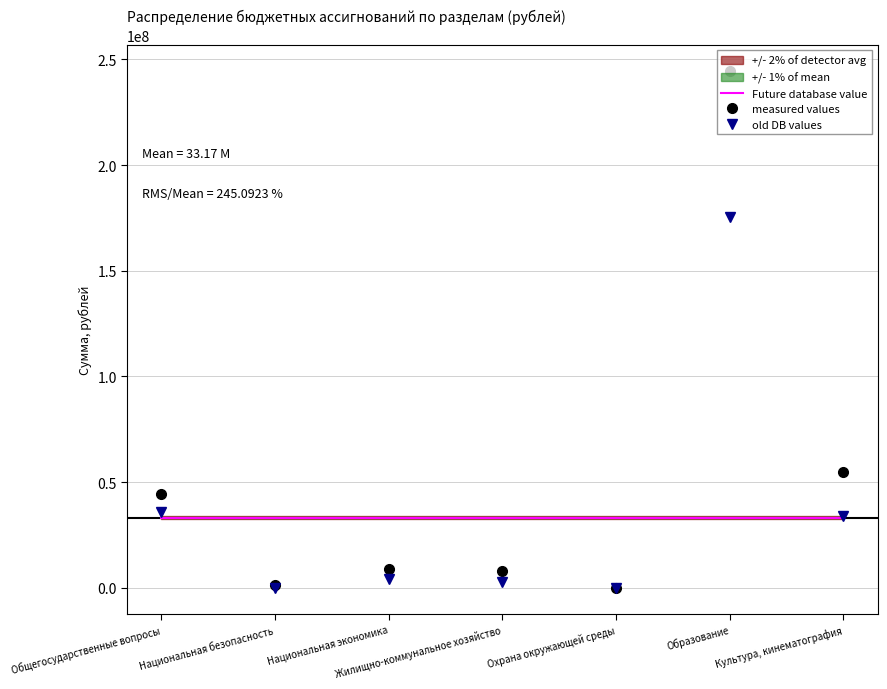

How many lines are shown in the chart?

3